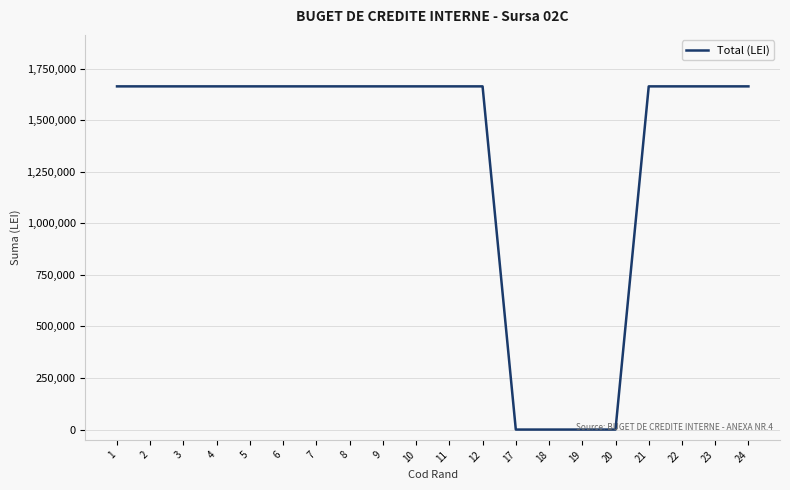

What is the greatest value displayed?

1664090